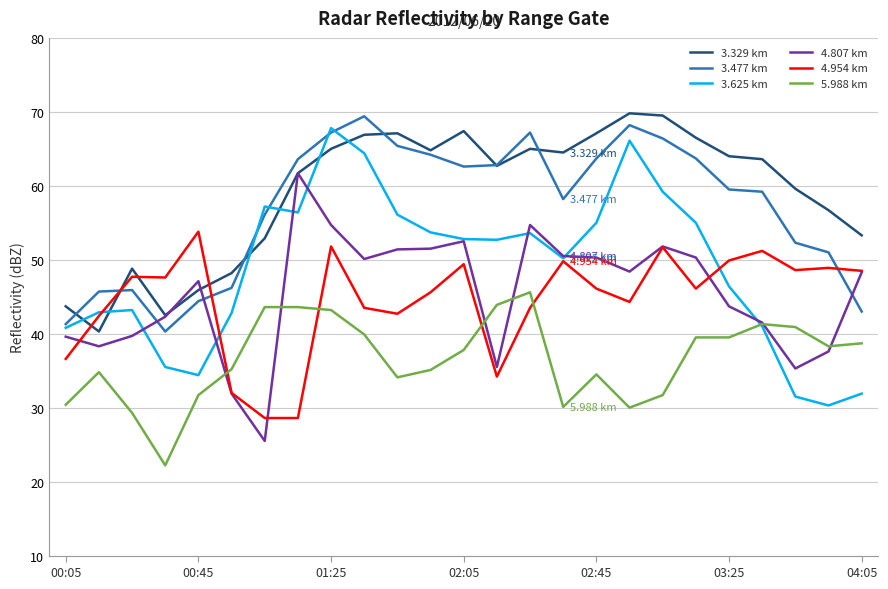

How many intersections are there between 3.477 km and 4.807 km?

3